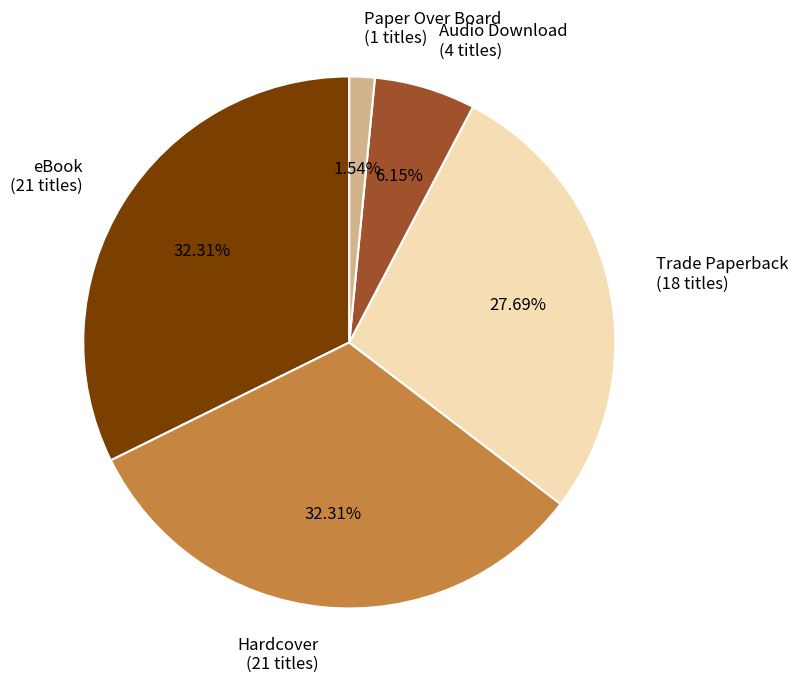

How many segments does this pie chart have?

5